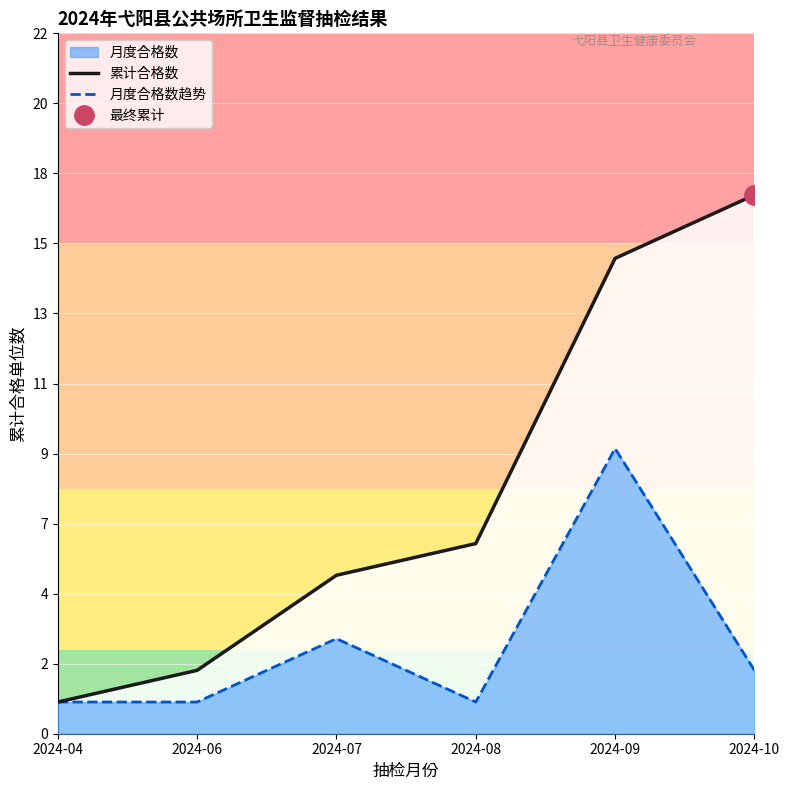

List the series in order of their peak value, lowest first.

月度合格数趋势, 累计合格数